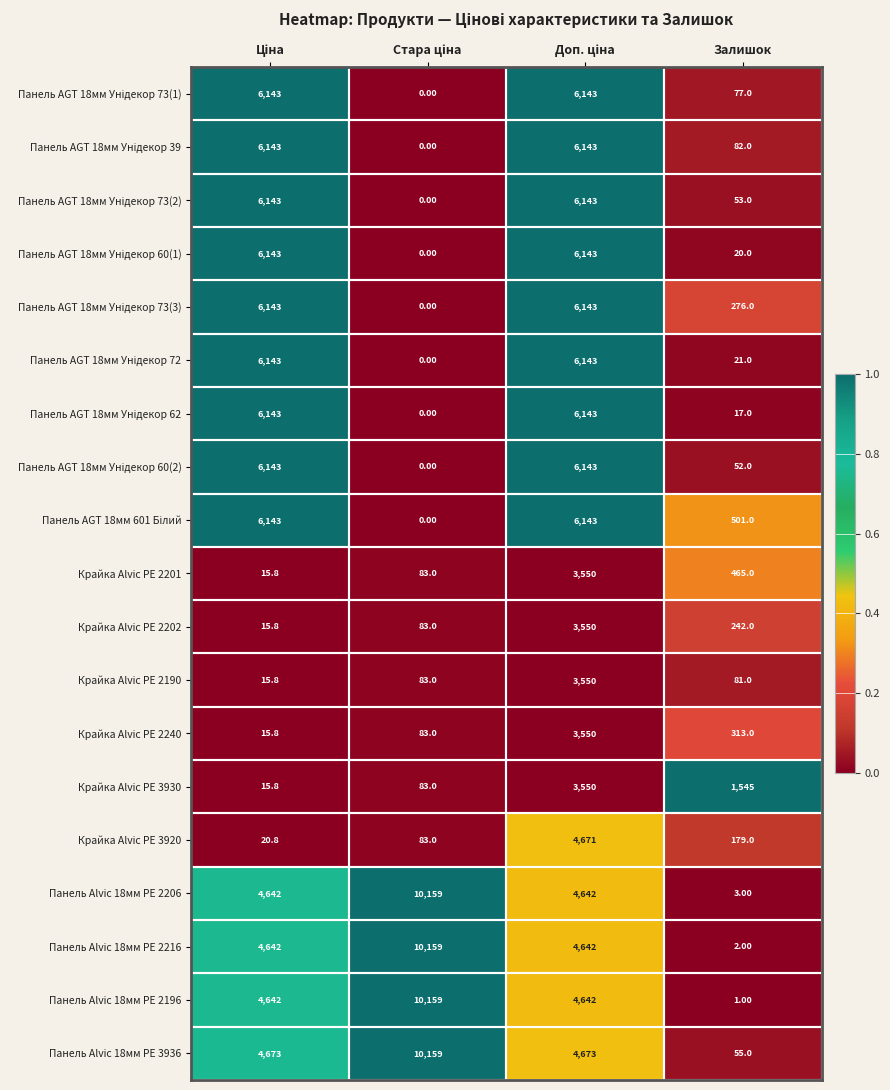

Which series has the widest spread of values?

Панель Alvic 18мм PE 2196